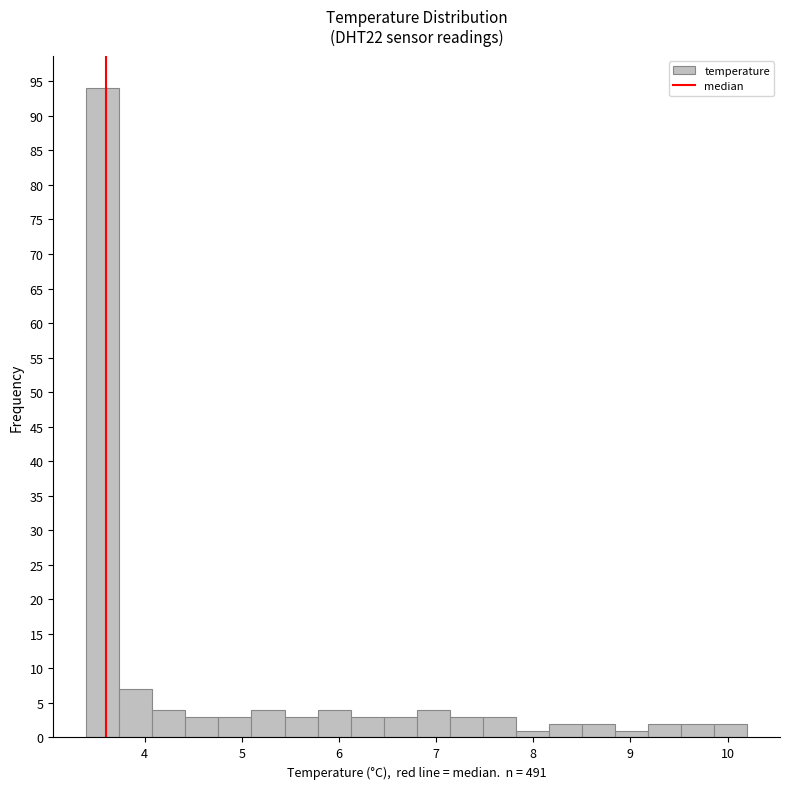

Read against the x-axis, roughly where is the centre of the tallest bar?

3.6